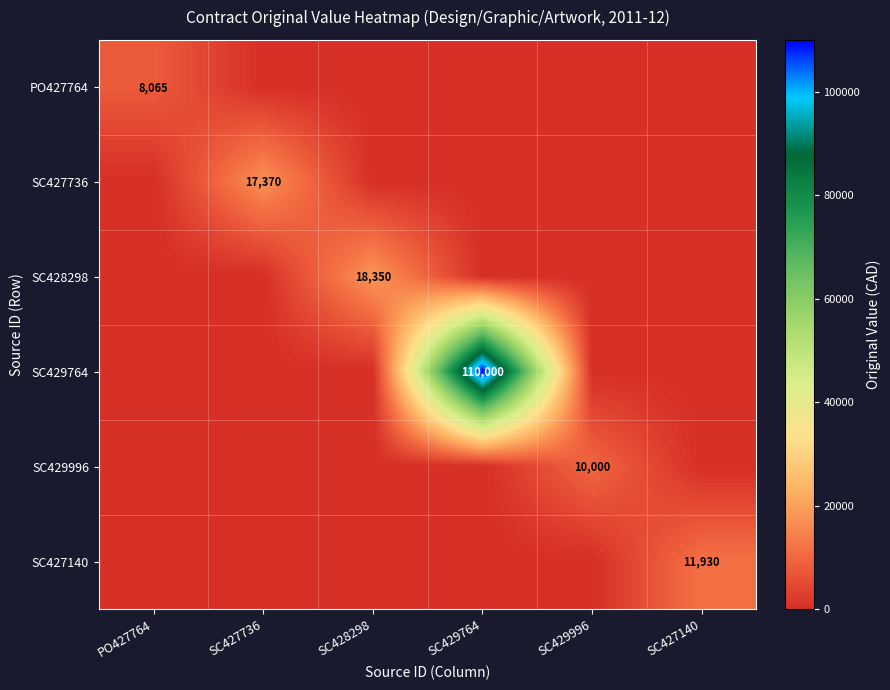

The value of SC429996 at SC429996 is 10000. True or false?

True